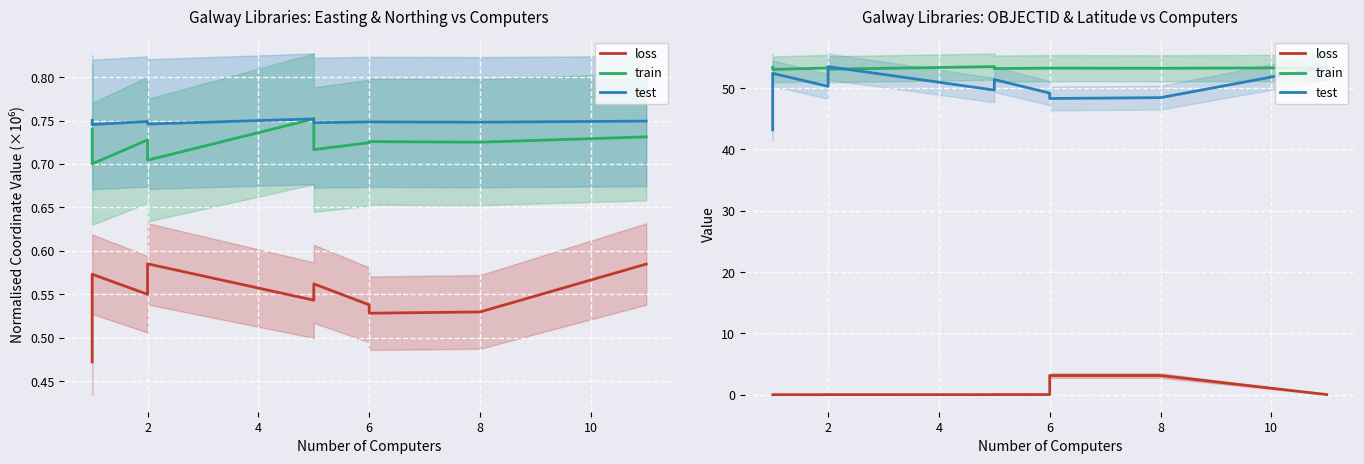

Between which two adjacent categories do train and test first intersect?

2 and 2